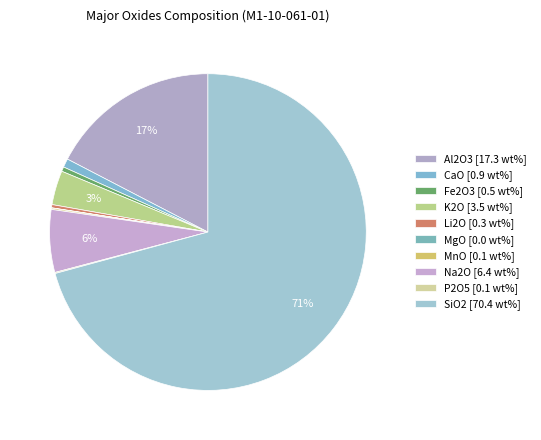

Combined, what portion of the pie is K2O and Fe2O3?

4.0%